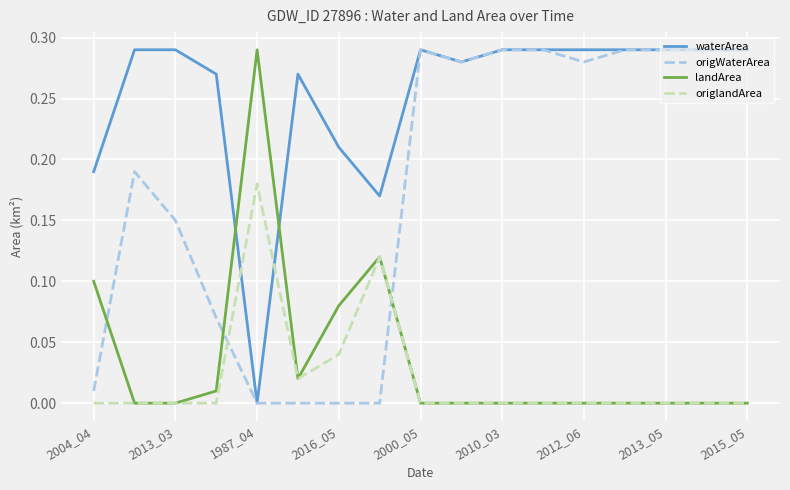

Which series ends up on top after the final intersection of origlandArea and origWaterArea?

origWaterArea